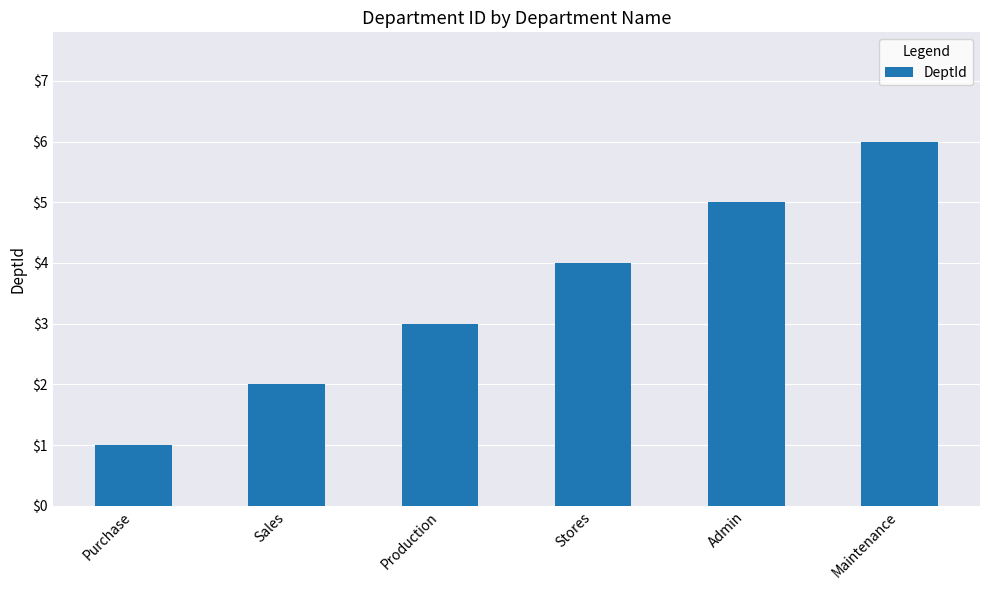

Reading left to right, transcribe all the data shown in this chart.

1	2	3	4	5	6